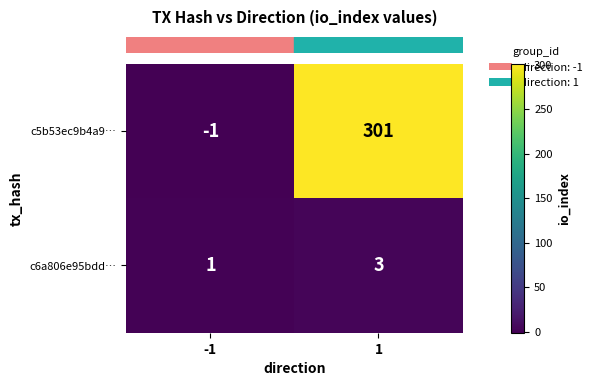

What is the maximum value shown in the chart?

301